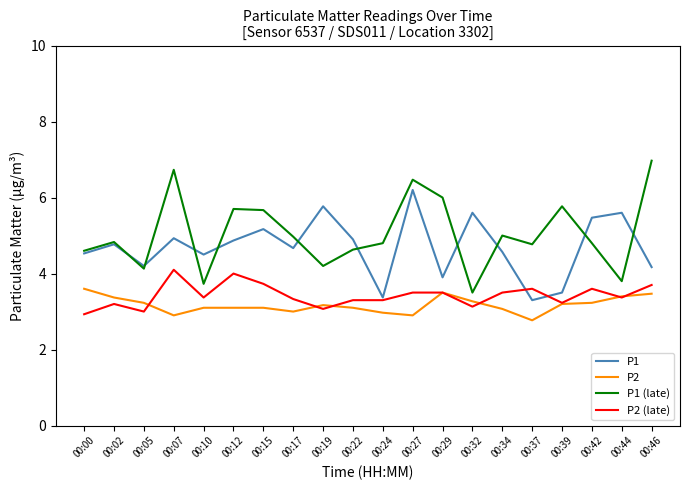

Which series ends up on top after the final intersection of P1 (late) and P1?

P1 (late)